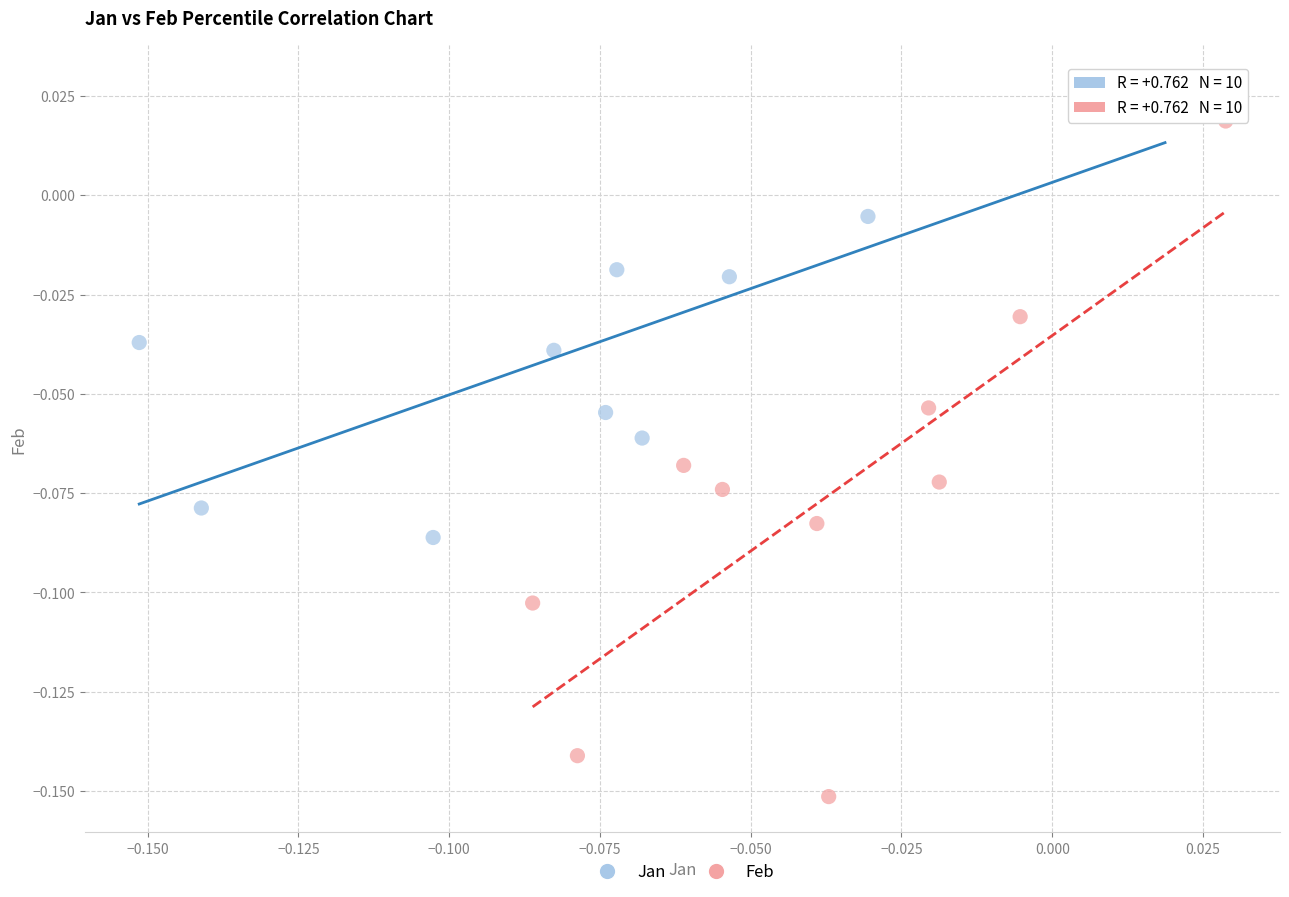

Which series has the widest spread of Y values?

Feb